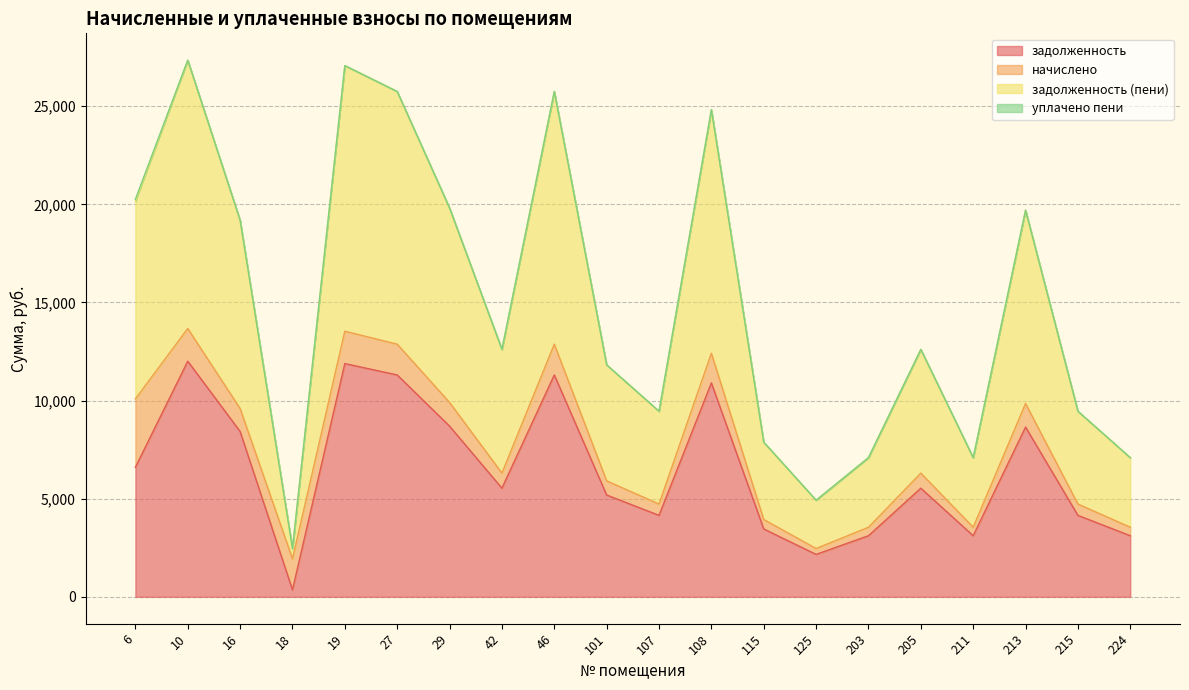

Which has a higher value, 125 or 10?

10